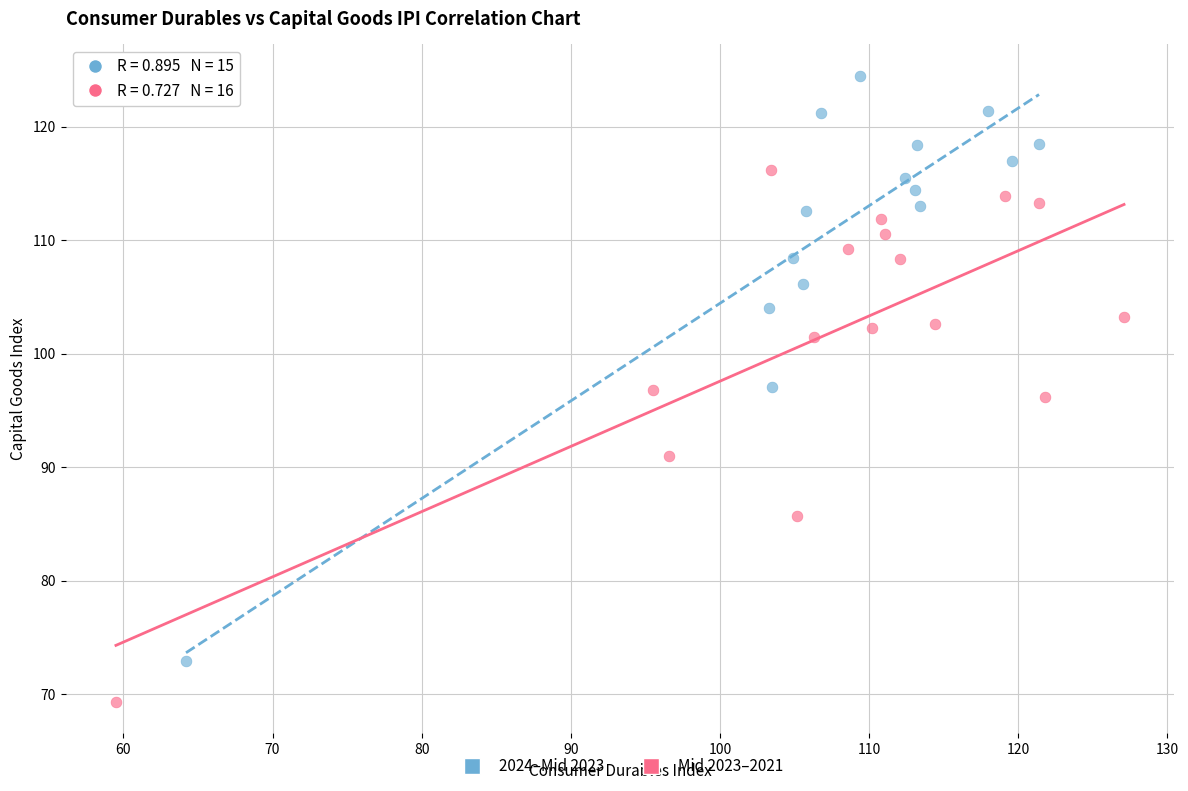

Which series reaches the minimum Y coordinate?

Mid 2023–2021